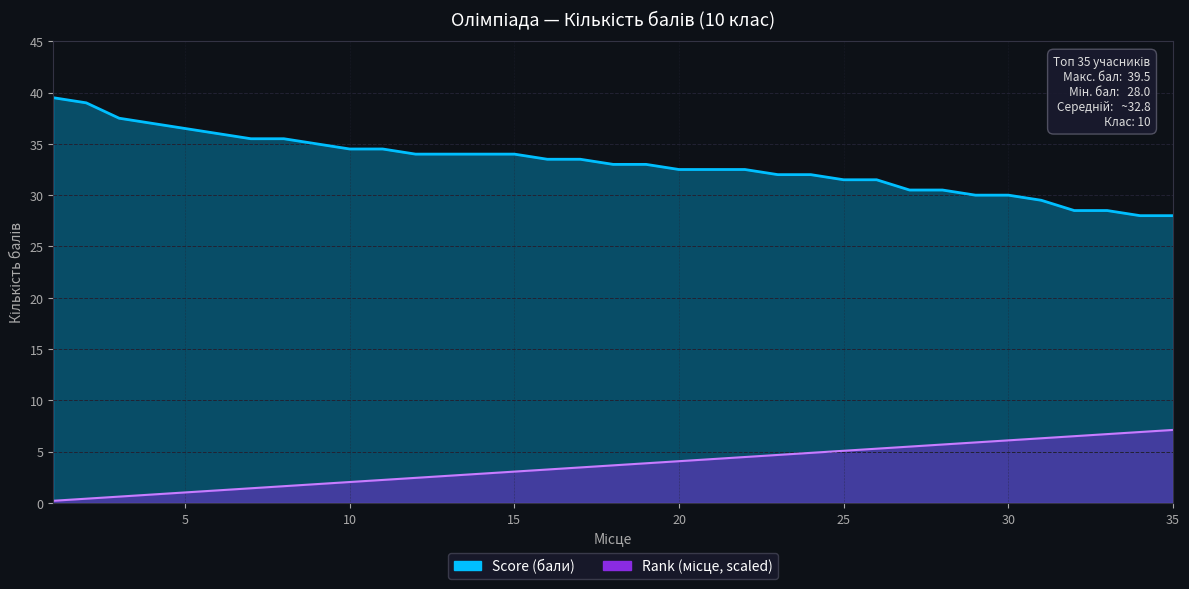

How many lines are shown in the chart?

2